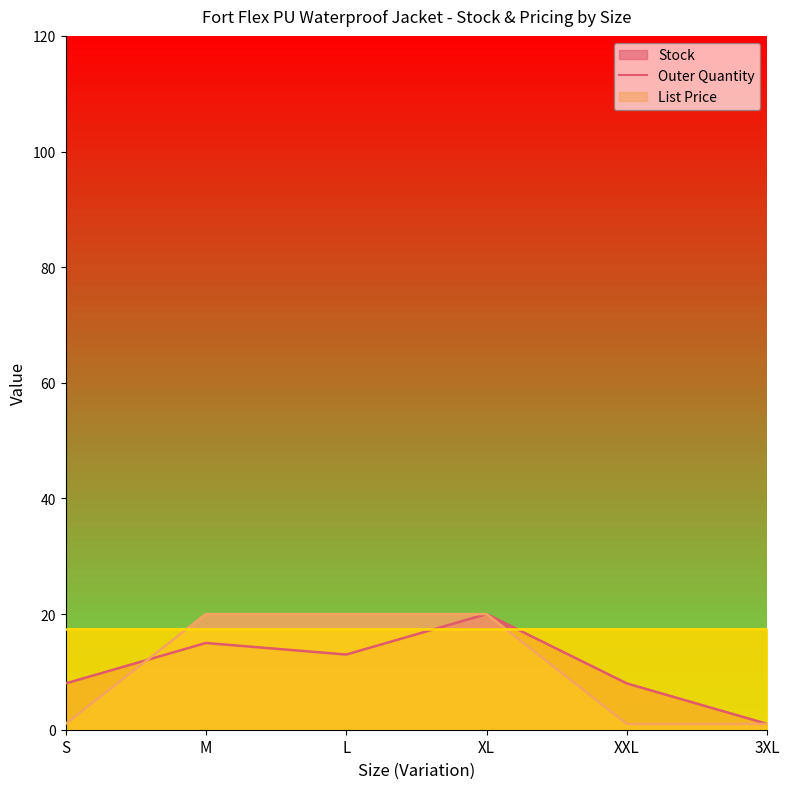

How many Stock values are between 8 and 15?

4